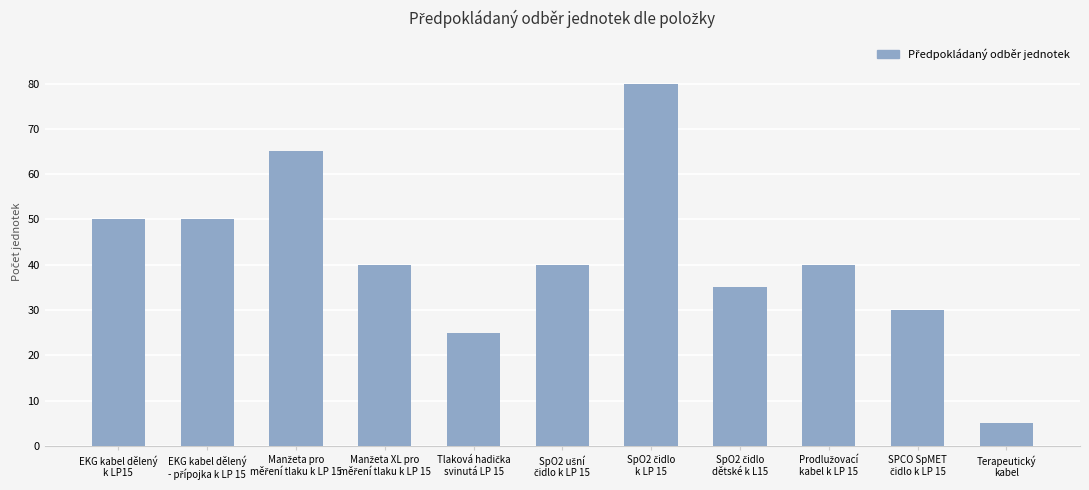

What is the label of the 11th bar from the left?

Terapeutický
kabel